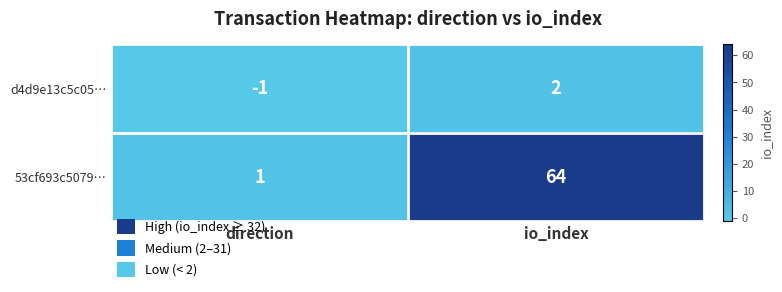

What is the total value across all series at io_index?

66